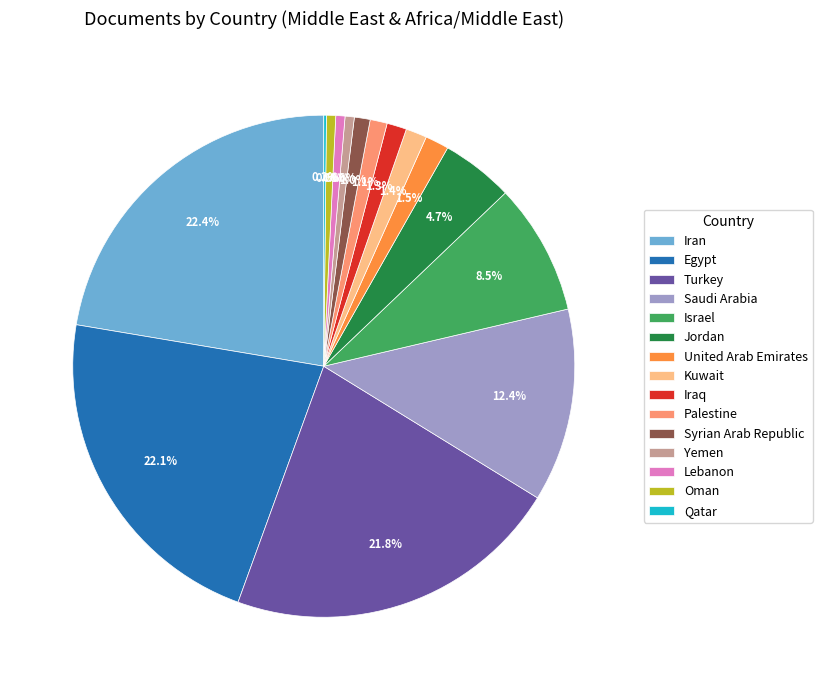

Does any single category account for the majority?

No